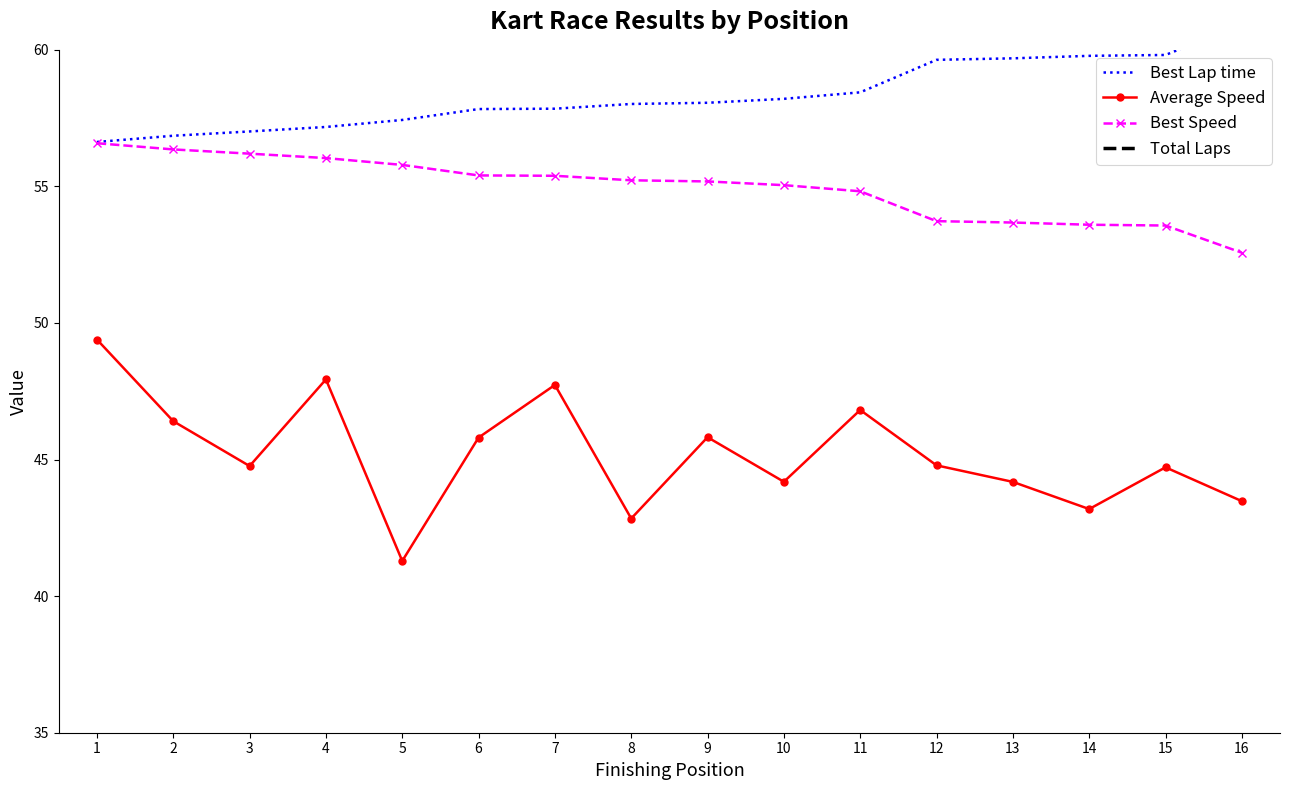

What is the difference between the maximum and minimum values in the Average Speed series?

8.1